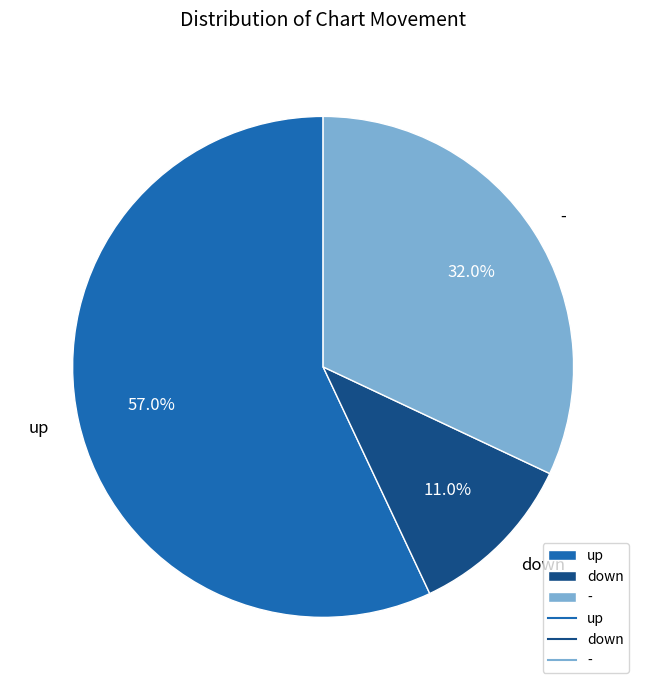

Count the number of slices in the pie.

3